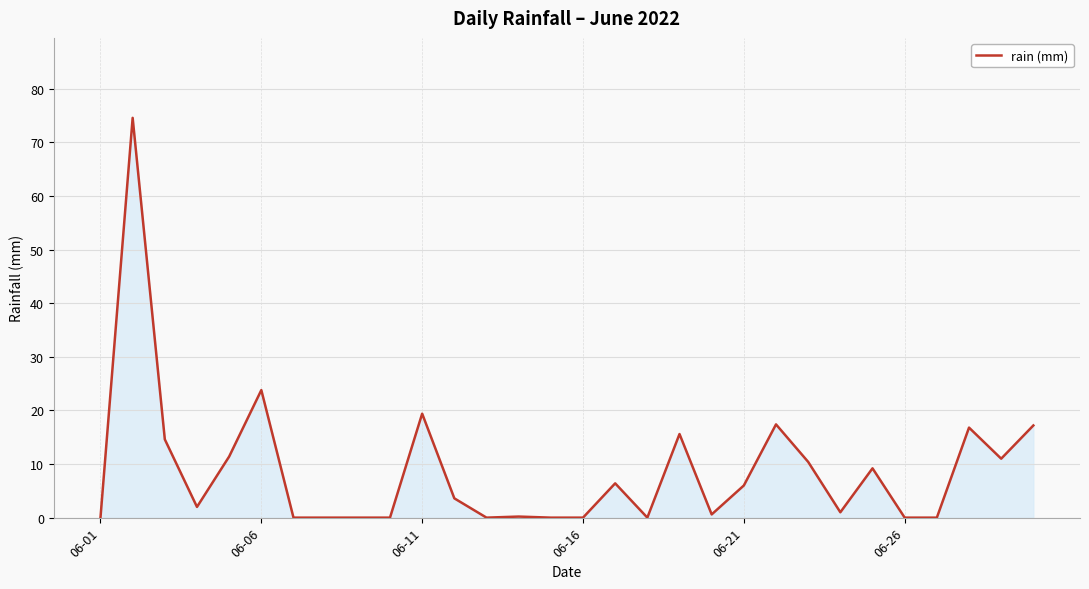

Count the number of categories in the chart.

30